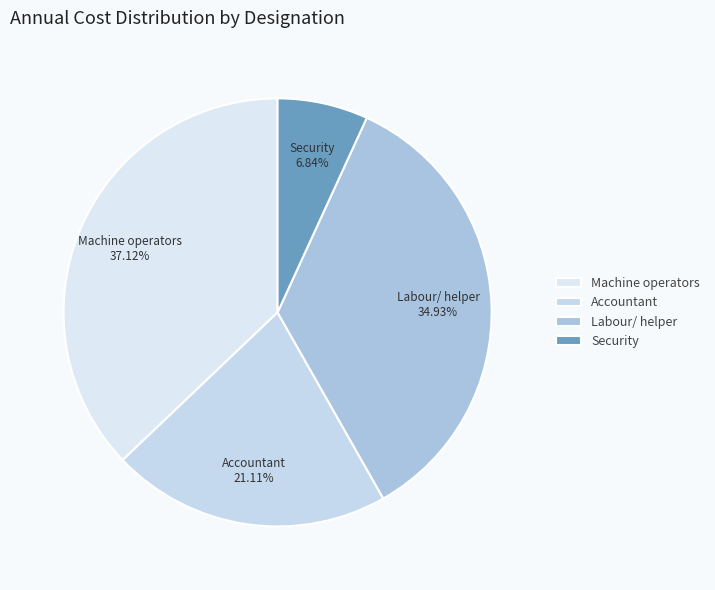

The Security slice represents 15% of the pie. True or false?

False